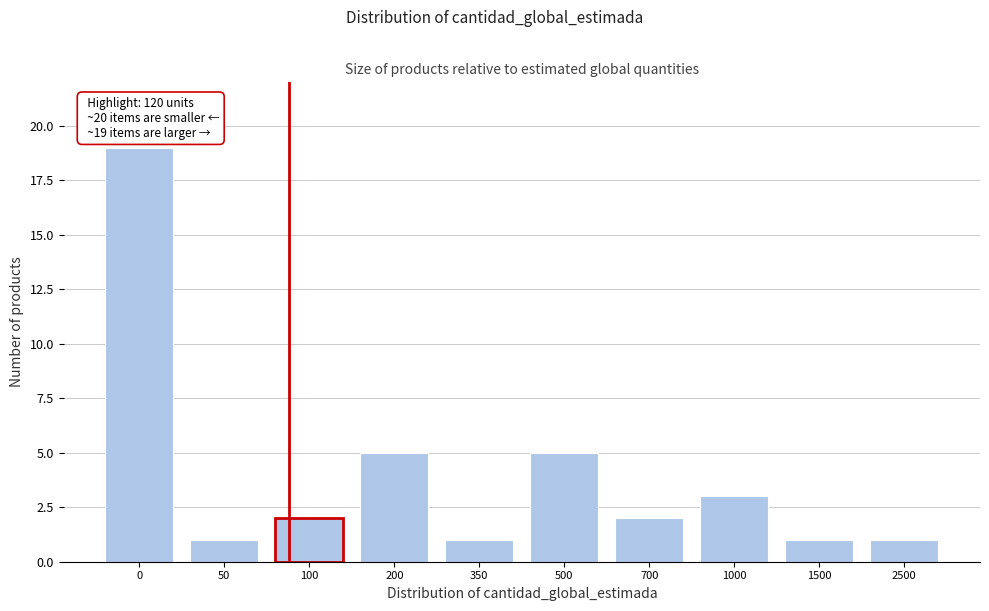

Reading right to left, list all the values displayed in this chart.

2500=1	1500=1	1000=3	700=2	500=5	350=1	200=5	100=2	50=1	0=19